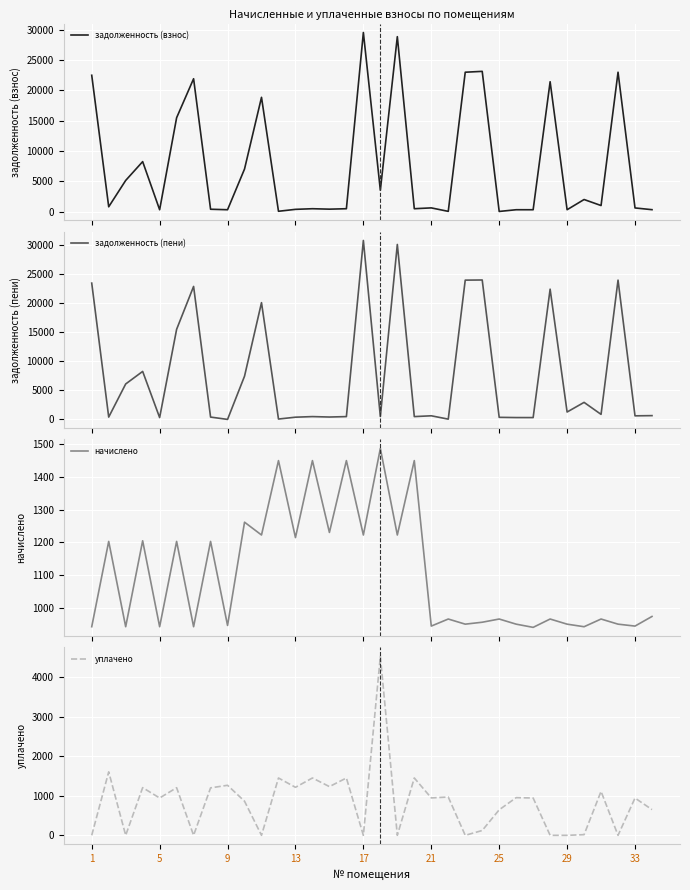

What is the difference between the highest and lowest values at 26?

629.4